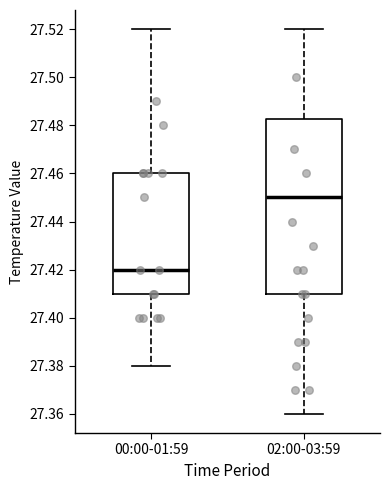

Where is the lower edge of the box for 00:00-01:59 on the y-axis? The values are not printed on the chart, so give them approximately, as read against the axis.

27.410